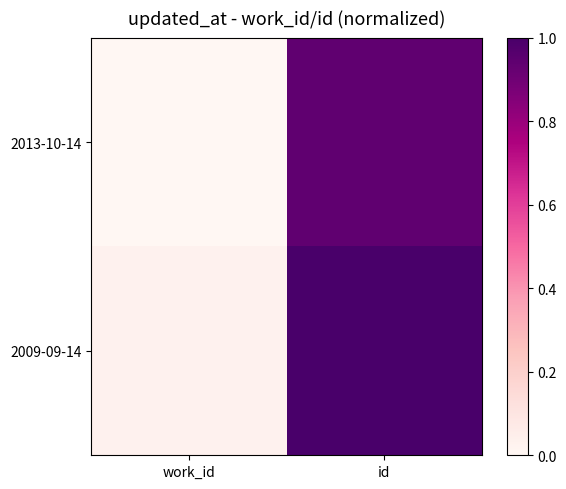

Between work_id and id, which series saw the biggest shift?

2009-09-14